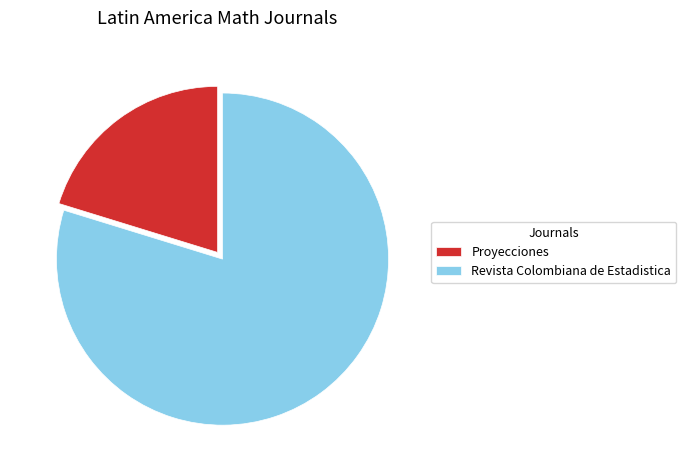

Do Proyecciones and Revista Colombiana de Estadistica together represent more than half of the pie?

Yes